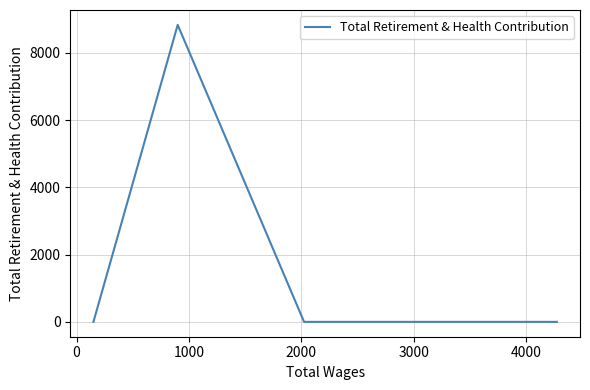

How many points are higher than both their immediate neighbors (excluding endpoints)?

1